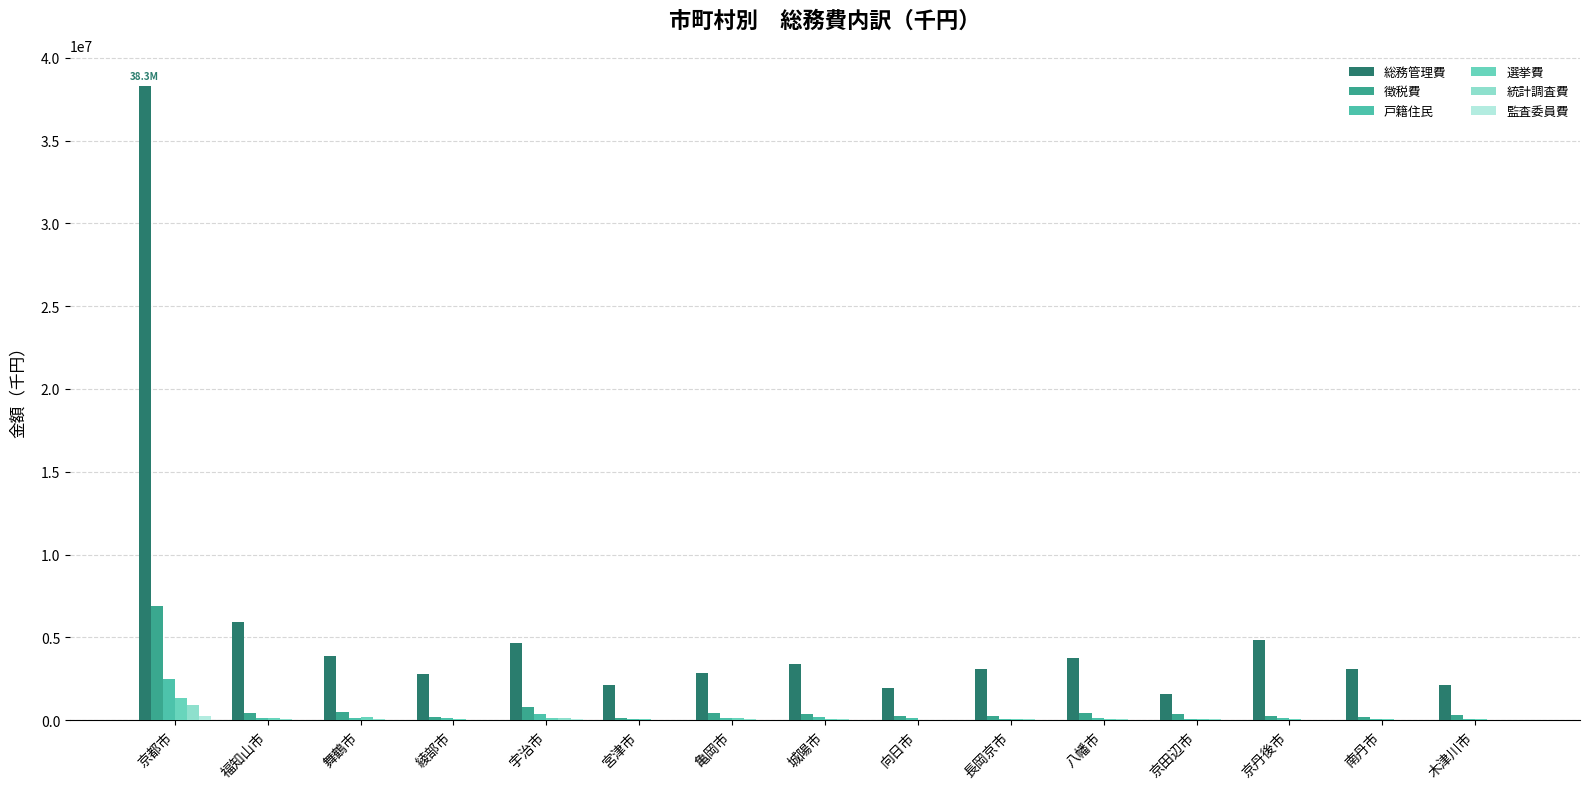

Which category has the highest value in the 監査委員費 series?

京都市